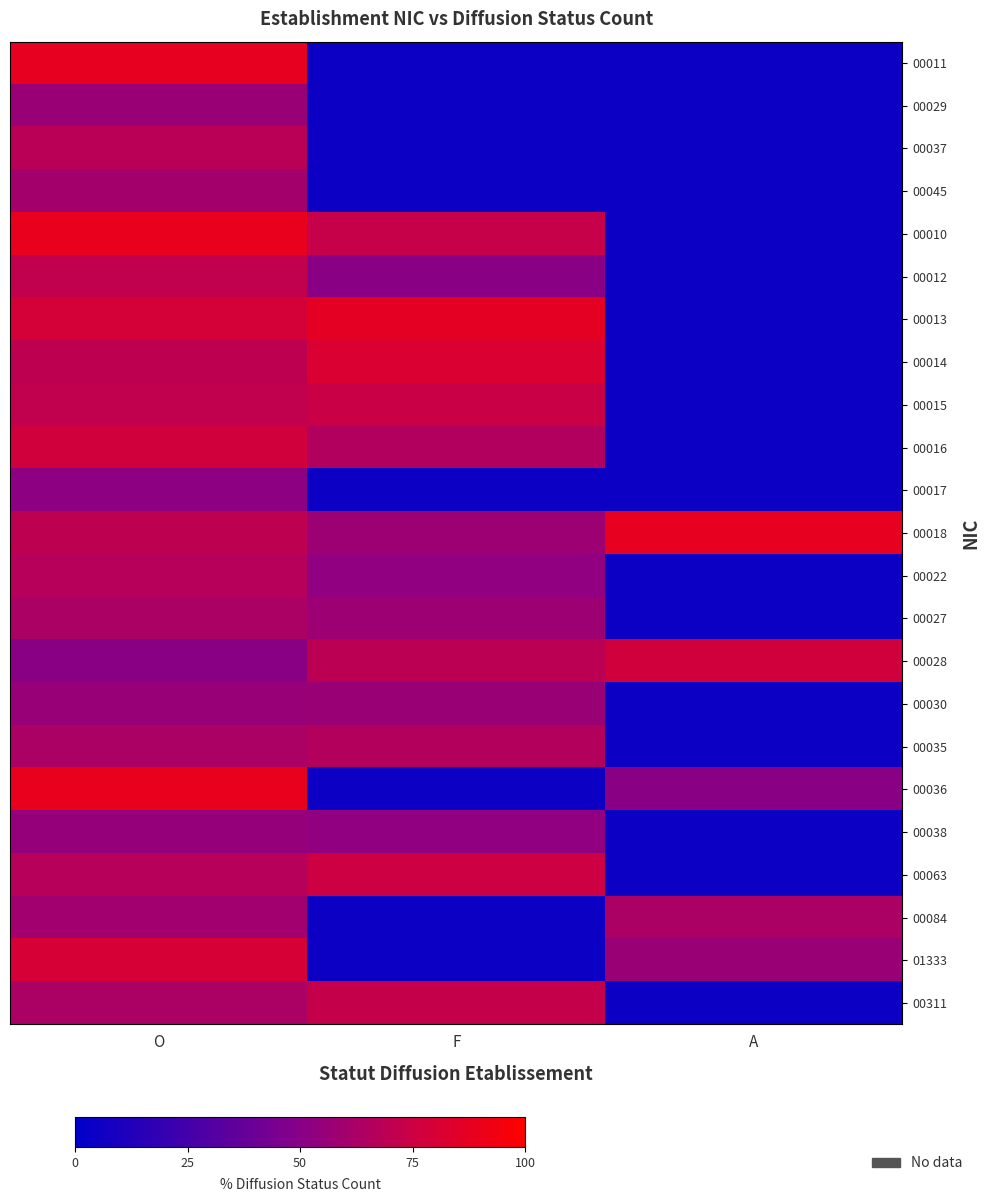

Which label corresponds to the largest value in the chart?

O